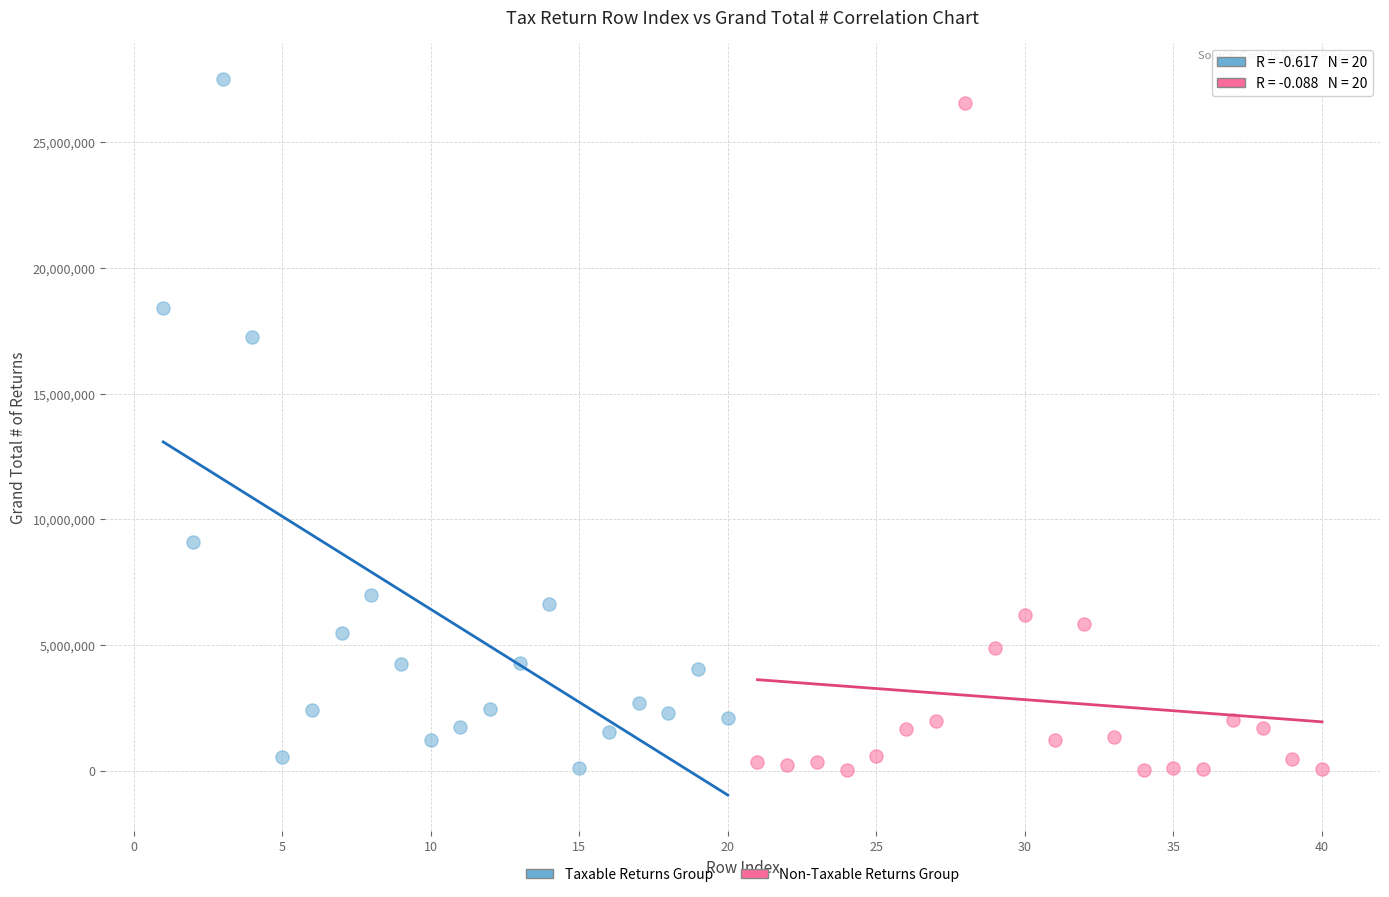

What are all the series names shown in the legend?

Taxable Returns Group, Non-Taxable Returns Group